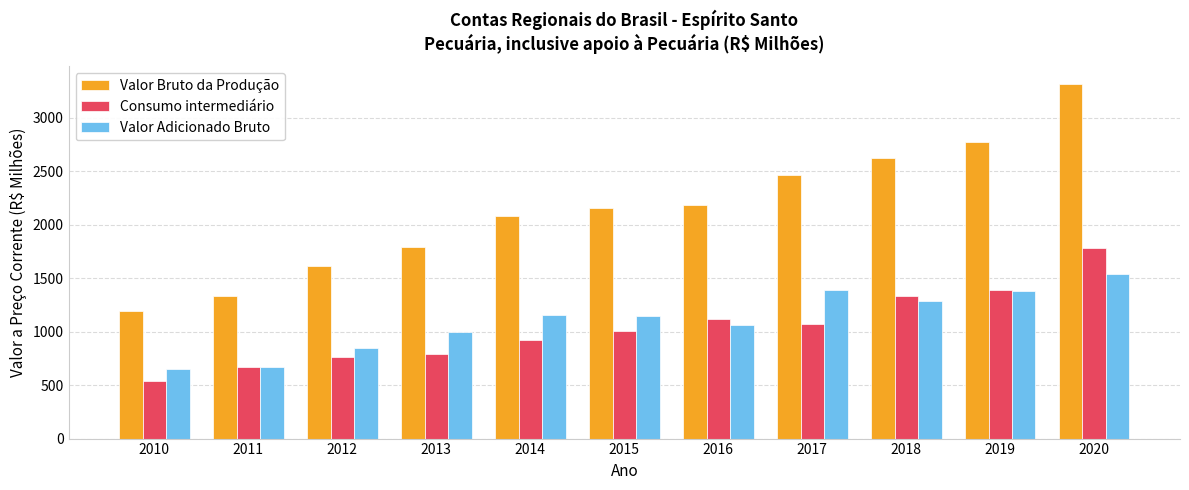

What is the average value of the Valor Adicionado Bruto series?

1101.7